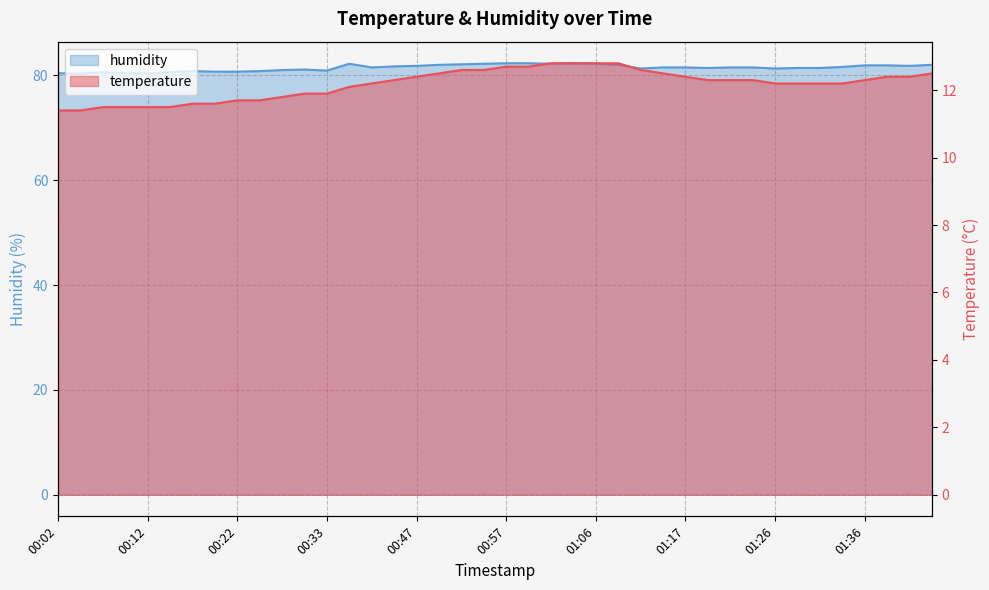

Which series has the largest total across all categories?

humidity